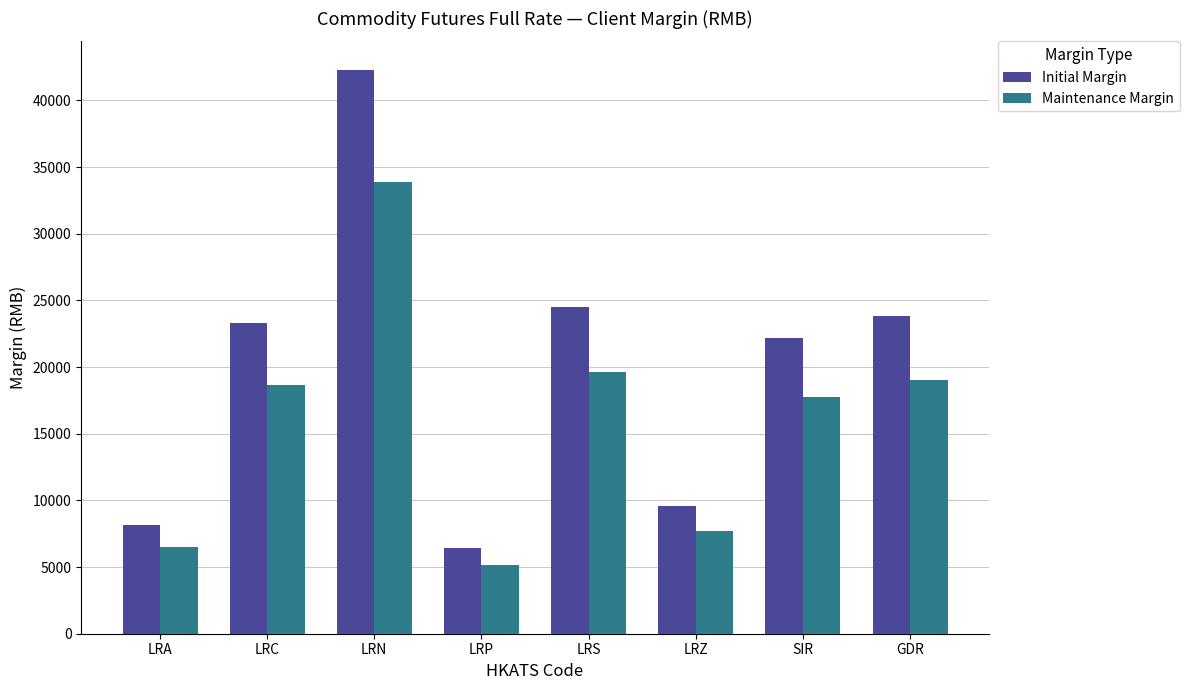

At which category is the sum across all series the highest?

LRN